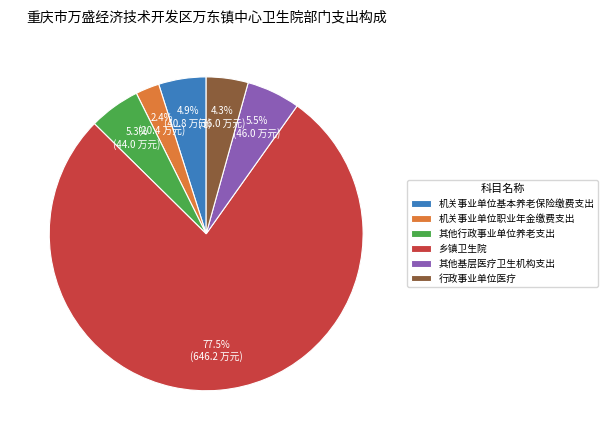

Between 乡镇卫生院 and 其他基层医疗卫生机构支出, which is larger?

乡镇卫生院